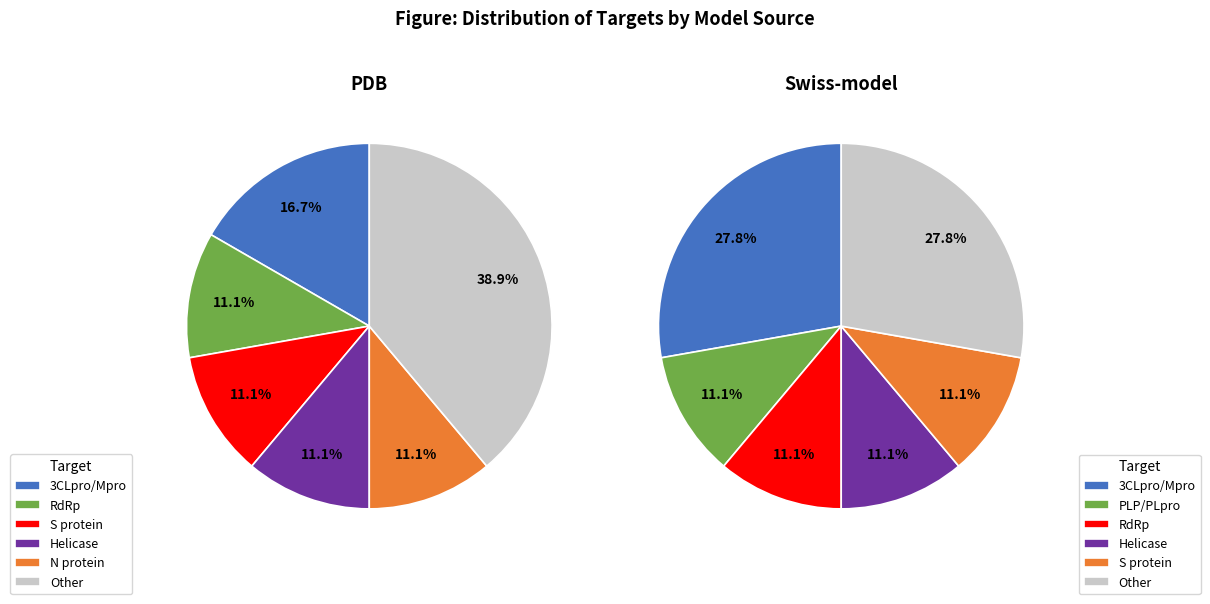

To the nearest percent, what is the difference between the largest and smallest slice percentages?

17%